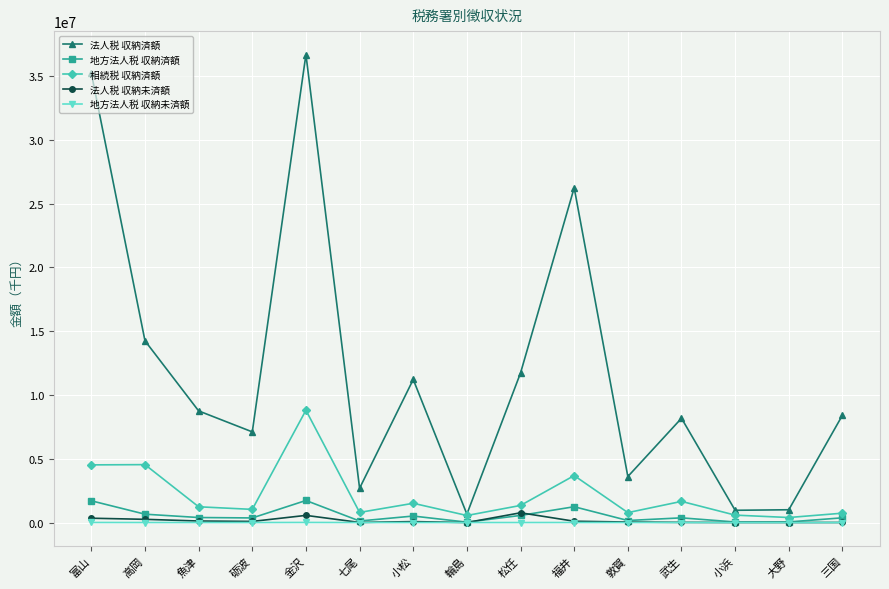

Does the chart have visible grid lines?

Yes